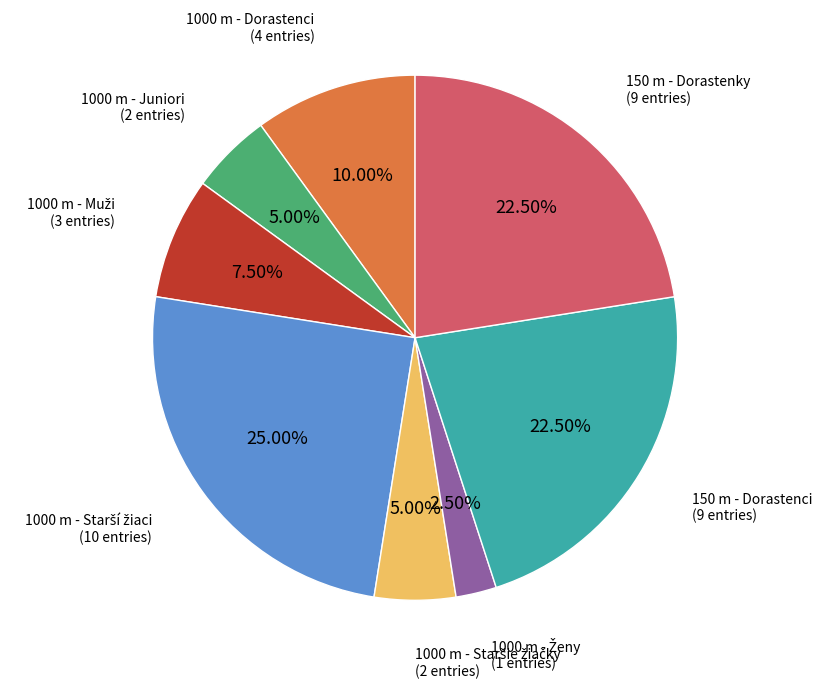

Is there any slice that represents more than half of the pie?

No